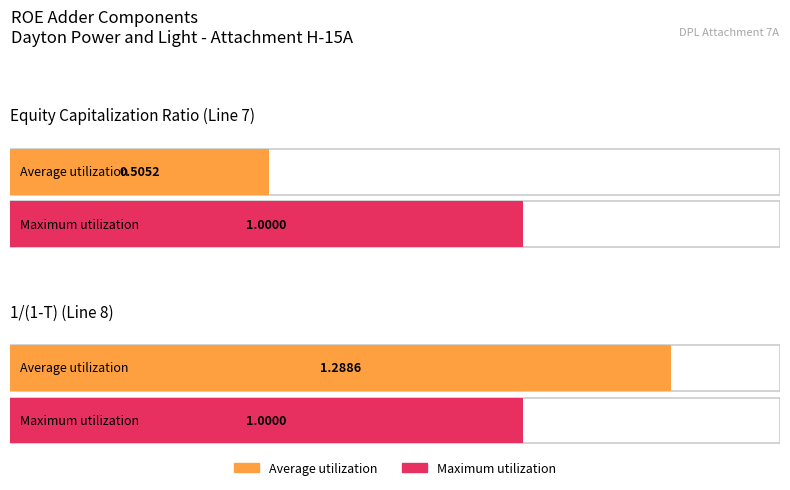

Reading left to right, transcribe all the data shown in this chart.

Average utilization: 0.5	1.3
Maximum utilization: 1.0	1.0